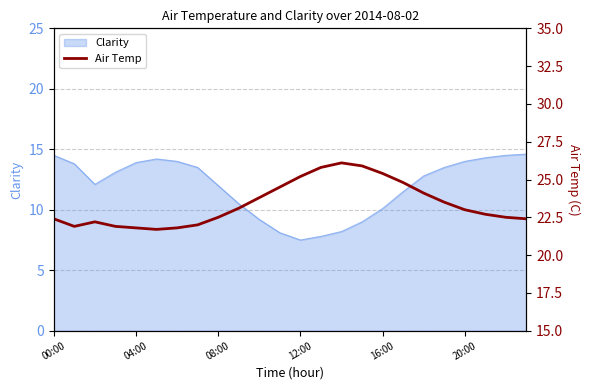

What is the difference between the second highest and second lowest values?

4.1